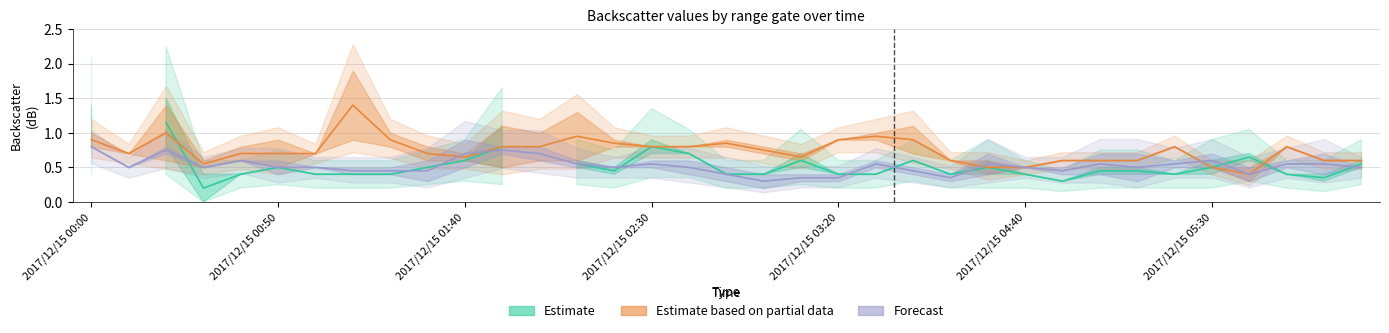

What are all the series names shown in the legend?

Estimate, Estimate based on partial data, Forecast